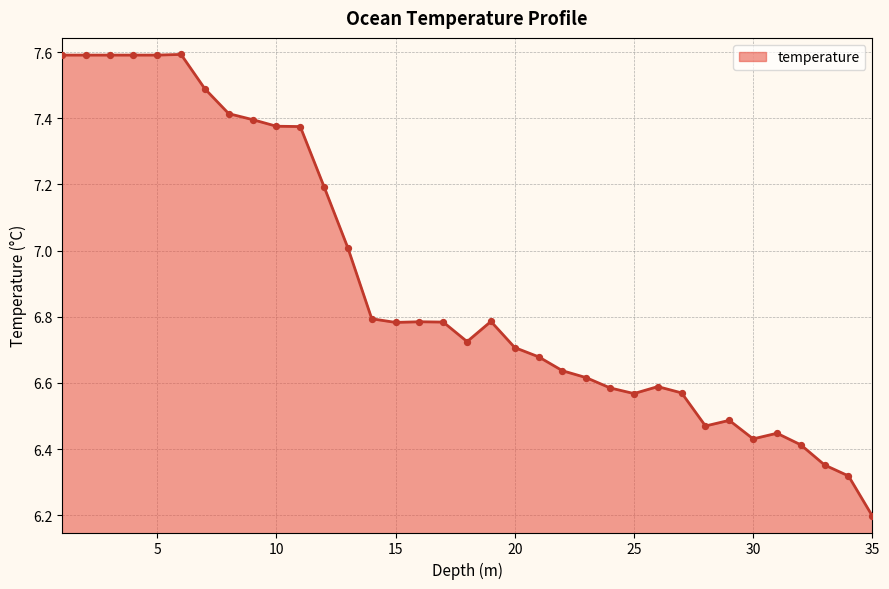

What is the greatest value displayed?

7.6